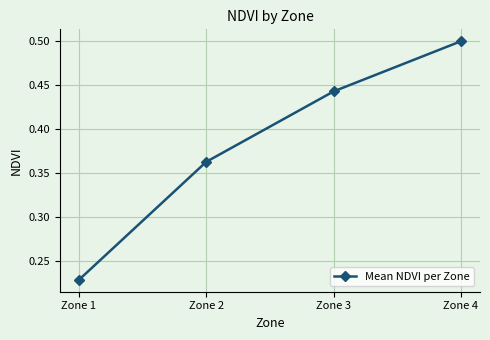

What is the change in value from Zone 2 to Zone 4?

+0.1